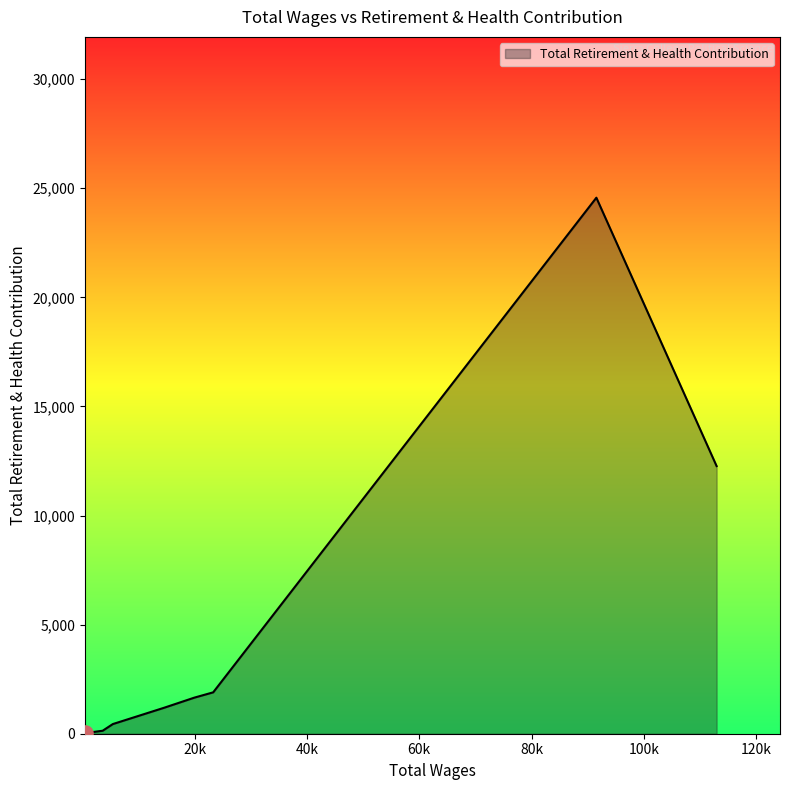

What is the maximum value shown in the chart?

24569